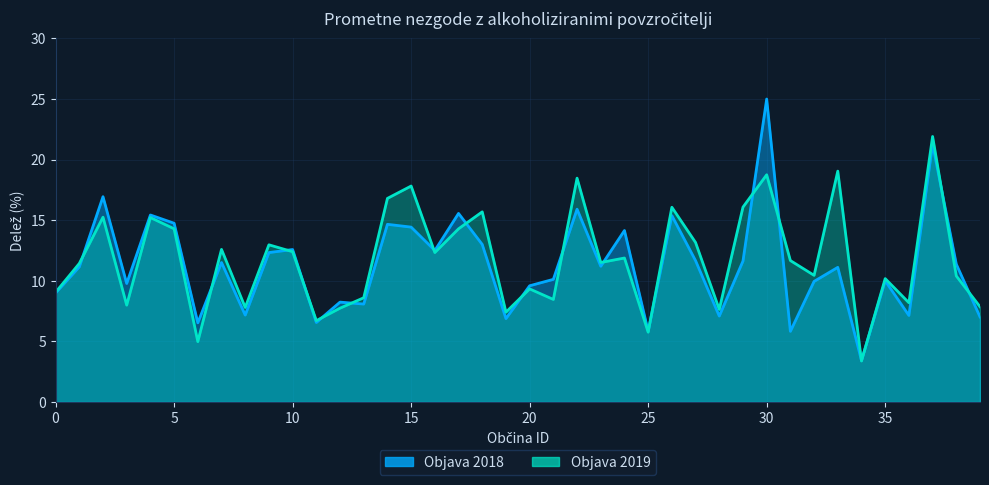

Which series ends up on top after the final intersection of Objava 2018 and Objava 2019?

Objava 2019